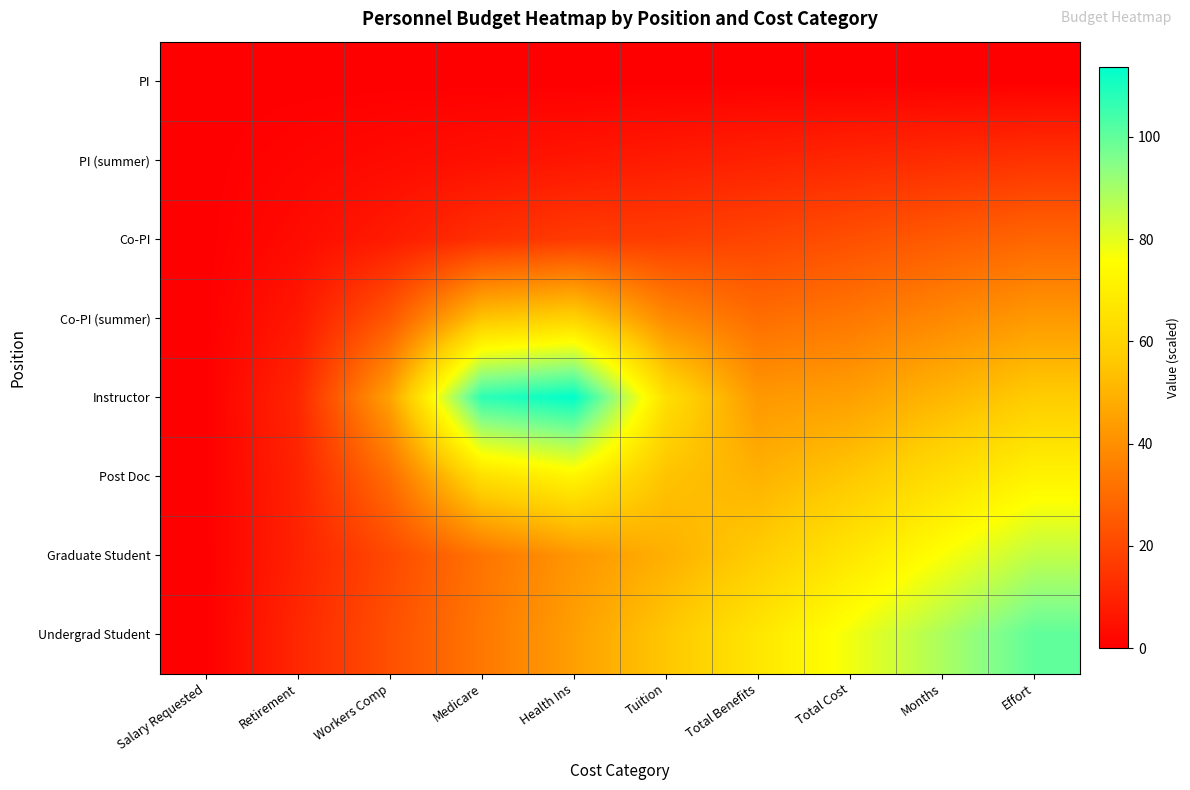

Reading left to right, what are all the values shown in this chart?

PI: Salary Requested=0.0	Retirement=0.0	Workers Comp=0.0	Medicare=0.0	Health Ins=0.0	Tuition=0.0	Total Benefits=0.0	Total Cost=0.0	Months=0.0	Effort=0.0
PI (summer): Salary Requested=0.0	Retirement=1.6	Workers Comp=3.2	Medicare=4.8	Health Ins=6.4	Tuition=8.0	Total Benefits=9.5	Total Cost=11.1	Months=12.7	Effort=14.3
Co-PI: Salary Requested=0.0	Retirement=3.4	Workers Comp=7.8	Medicare=13.4	Health Ins=16.6	Tuition=17.3	Total Benefits=19.2	Total Cost=22.2	Months=25.4	Effort=28.6
Co-PI (summer): Salary Requested=0.1	Retirement=6.8	Workers Comp=24.4	Medicare=54.7	Health Ins=59.5	Tuition=38.7	Total Benefits=30.6	Total Cost=33.4	Months=38.1	Effort=42.9
Instructor: Salary Requested=0.2	Retirement=10.7	Workers Comp=45.2	Medicare=107.3	Health Ins=113.6	Tuition=64.2	Total Benefits=42.5	Total Cost=44.7	Months=50.8	Effort=57.1
Post Doc: Salary Requested=0.1	Retirement=9.9	Workers Comp=30.7	Medicare=64.2	Health Ins=72.1	Tuition=54.5	Total Benefits=49.6	Total Cost=55.7	Months=63.5	Effort=71.4
Graduate Student: Salary Requested=0.0	Retirement=9.7	Workers Comp=20.5	Medicare=32.4	Health Ins=42.0	Tuition=49.0	Total Benefits=57.3	Total Cost=66.7	Months=76.2	Effort=85.7
Undergrad Student: Salary Requested=0.0	Retirement=11.1	Workers Comp=22.3	Medicare=33.4	Health Ins=44.5	Tuition=55.6	Total Benefits=66.7	Total Cost=77.8	Months=88.9	Effort=100.0